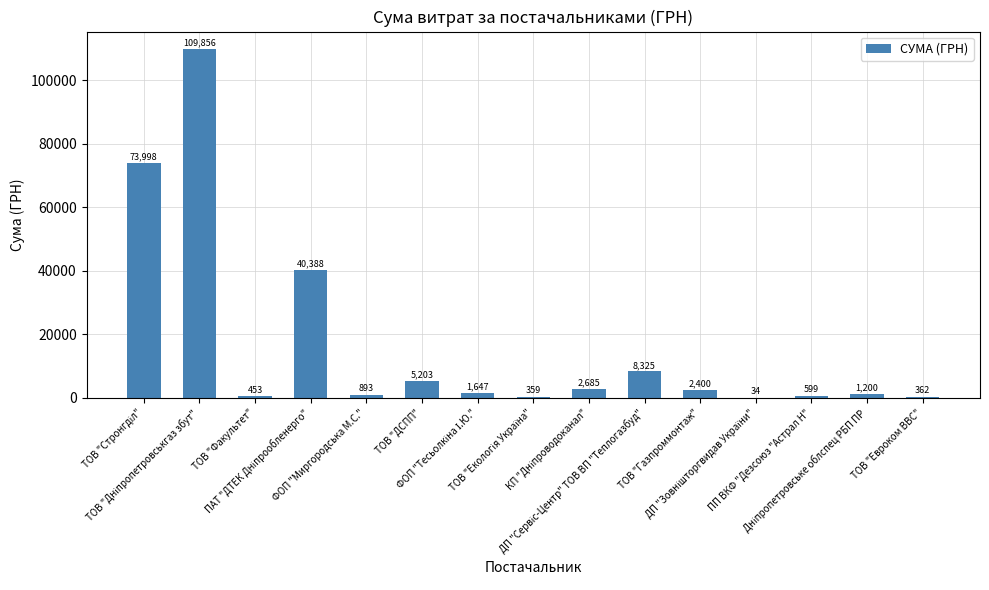

Count the number of categories in the chart.

15